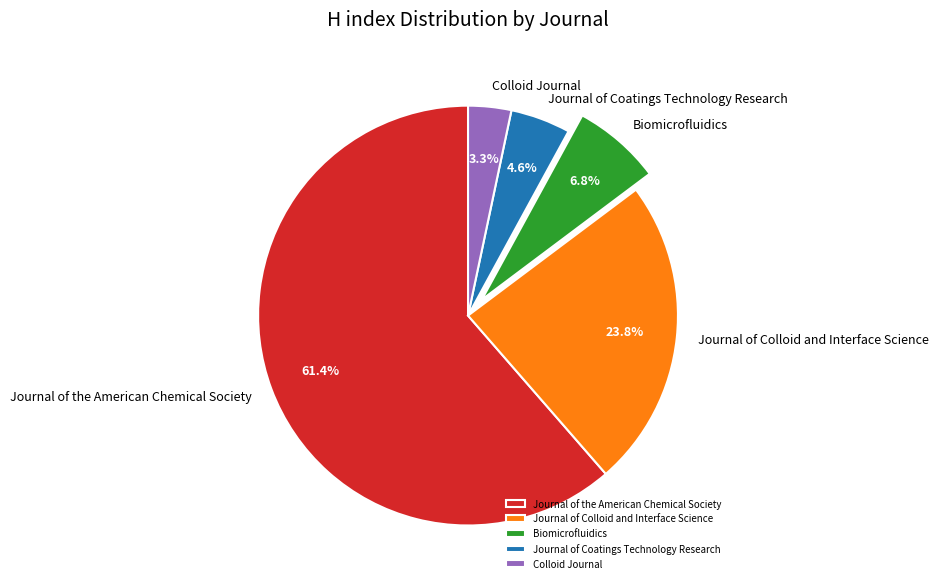

To the nearest percent, what is the combined percentage of Journal of Coatings Technology Research and Journal of the American Chemical Society?

66%